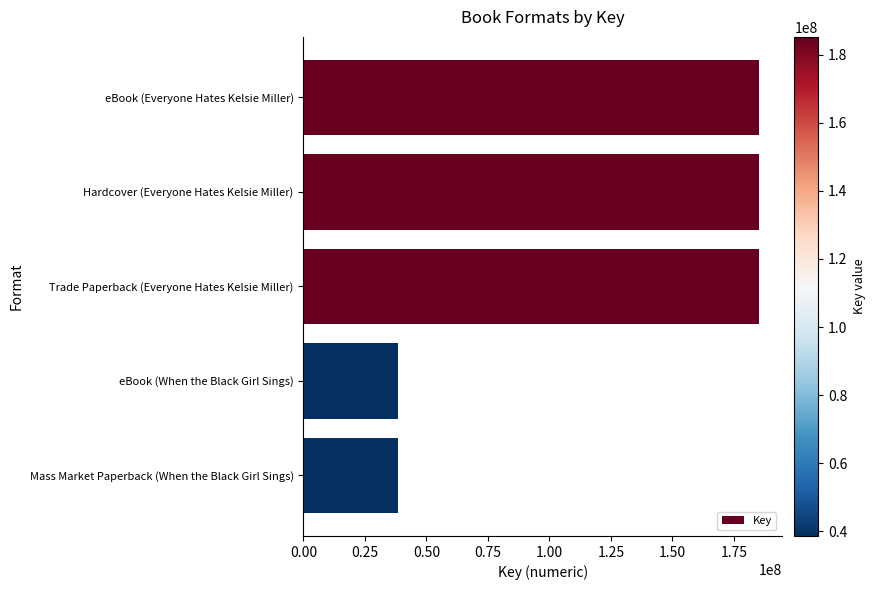

True or false: the data shows 185245506 at Hardcover (Everyone Hates Kelsie Miller).

True